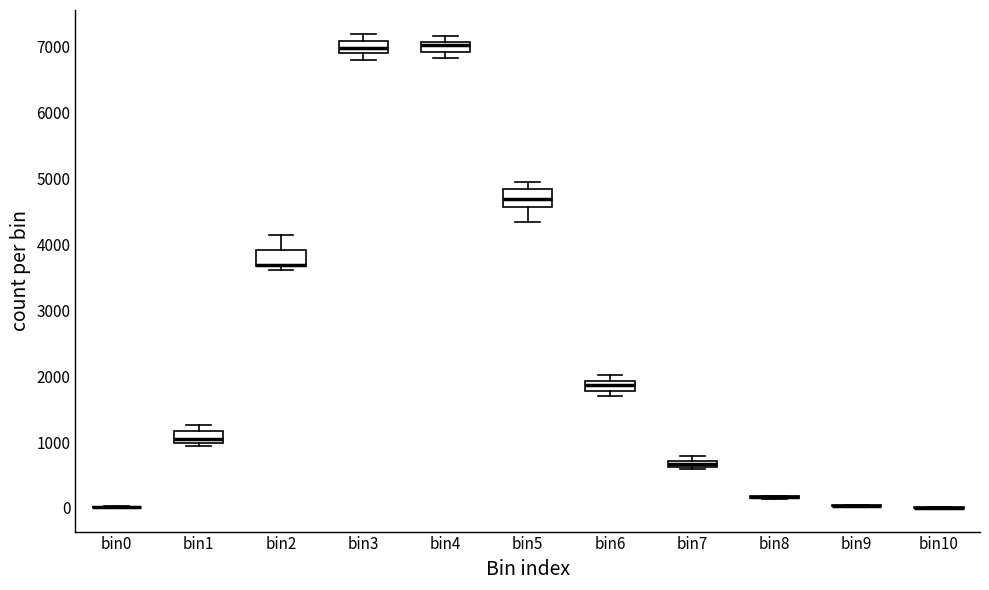

Where is the lower edge of the box for bin7 on the y-axis? The values are not printed on the chart, so give them approximately, as read against the axis.

600